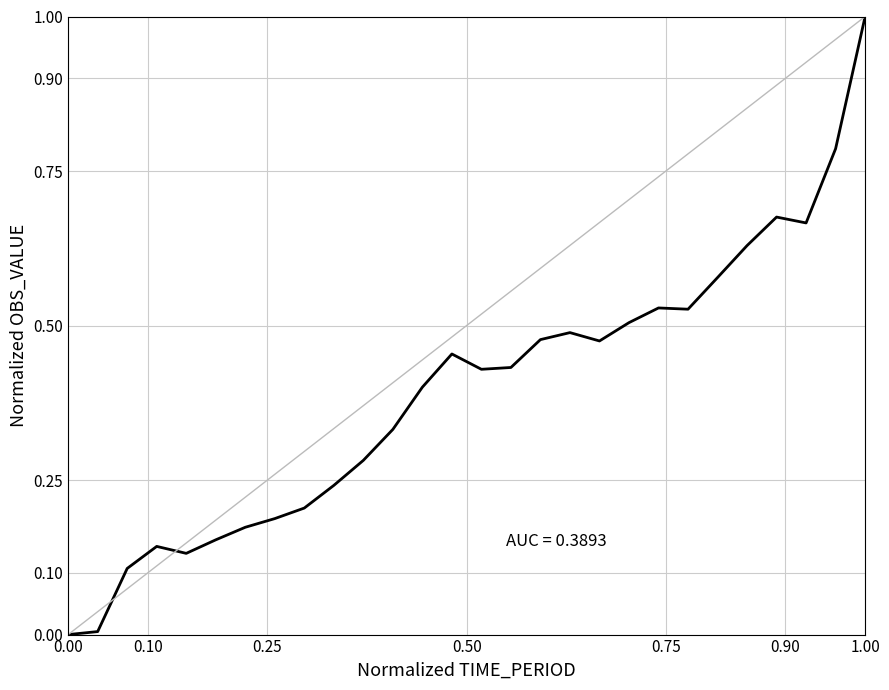

What is the greatest value displayed?

1.0